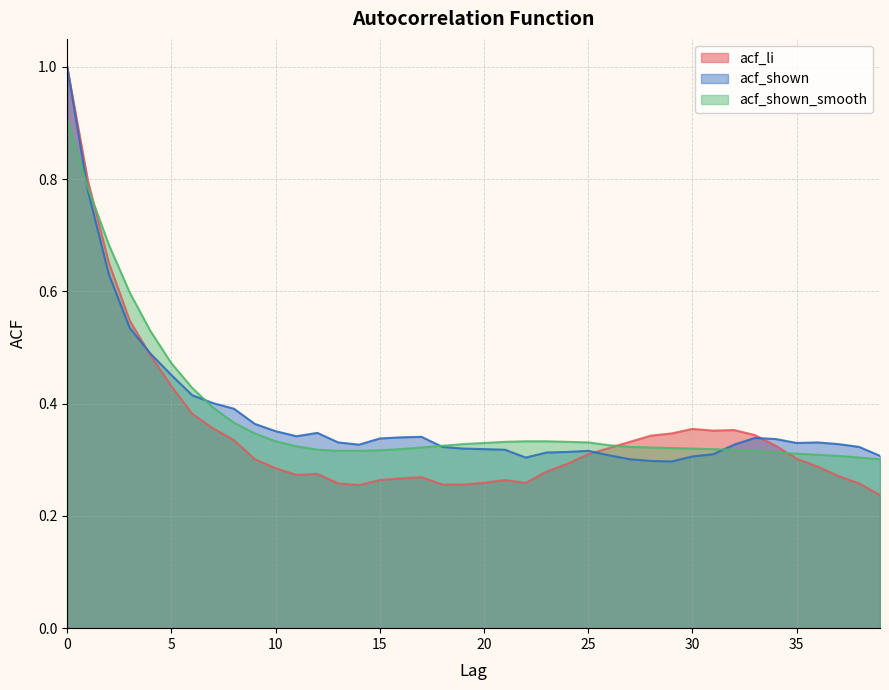

At which category does acf_shown reach its first local peak?

12